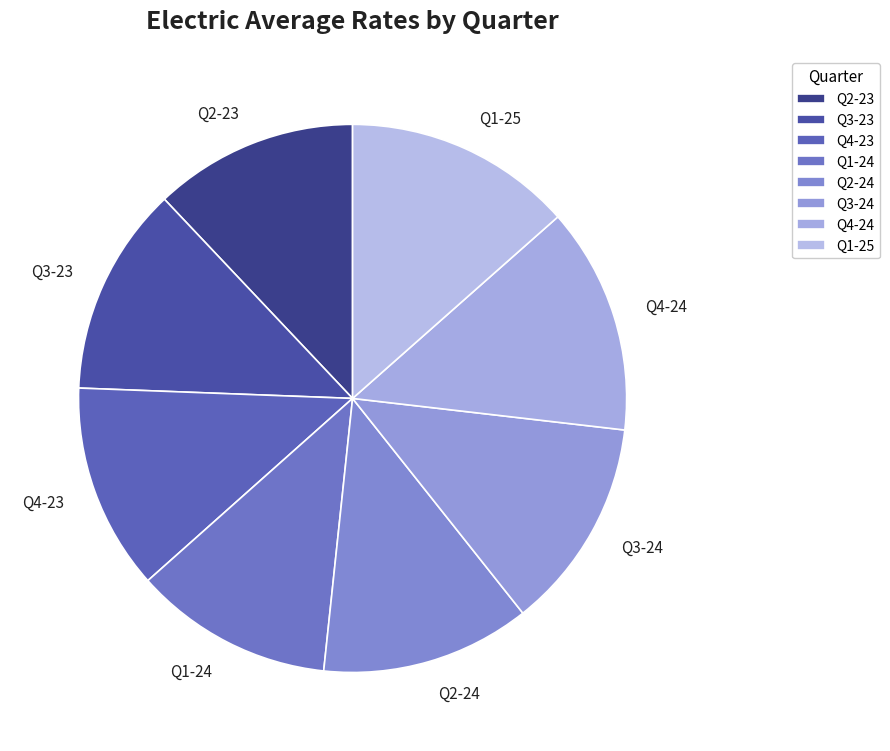

The Q4-24 slice represents 28% of the pie. True or false?

False